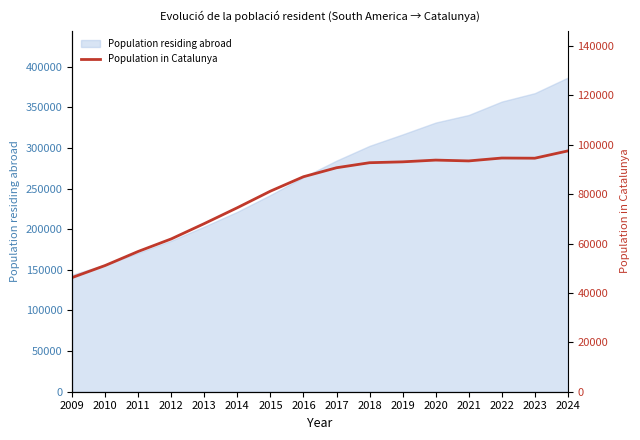

Where is the data nearest to the value 71868?

2014